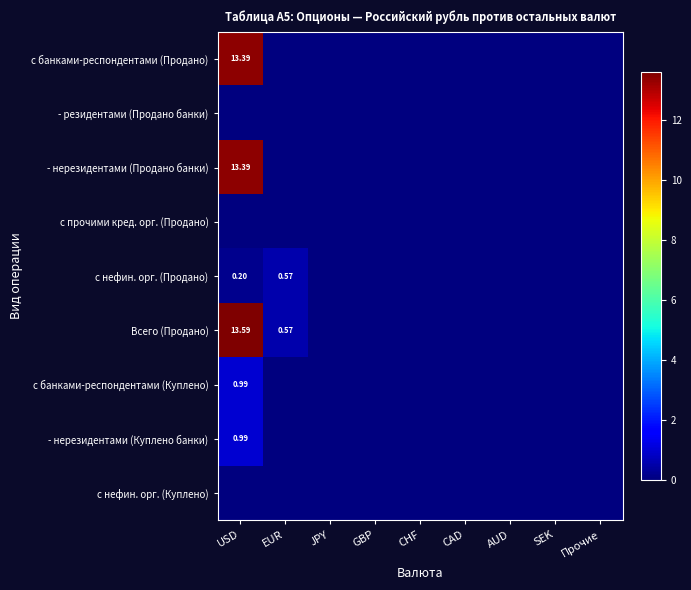

At which label is с нефин. орг. (Куплено) closest to 0?

USD